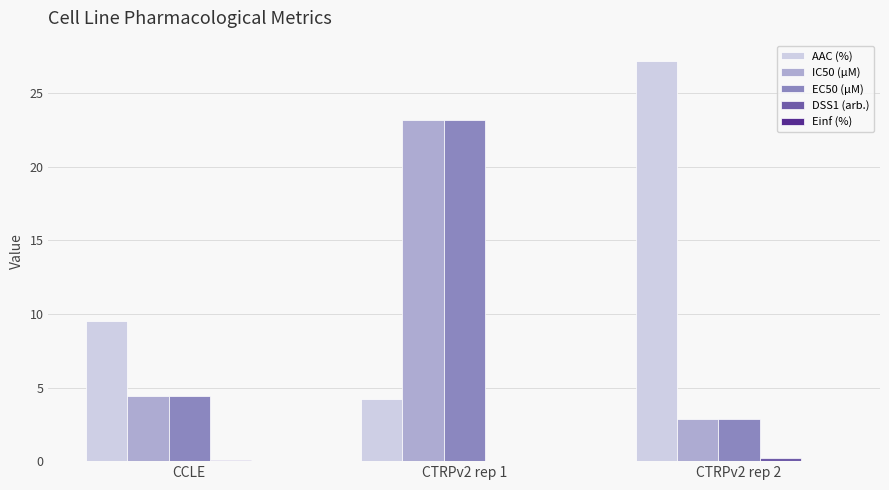

Are the bars horizontal?

No